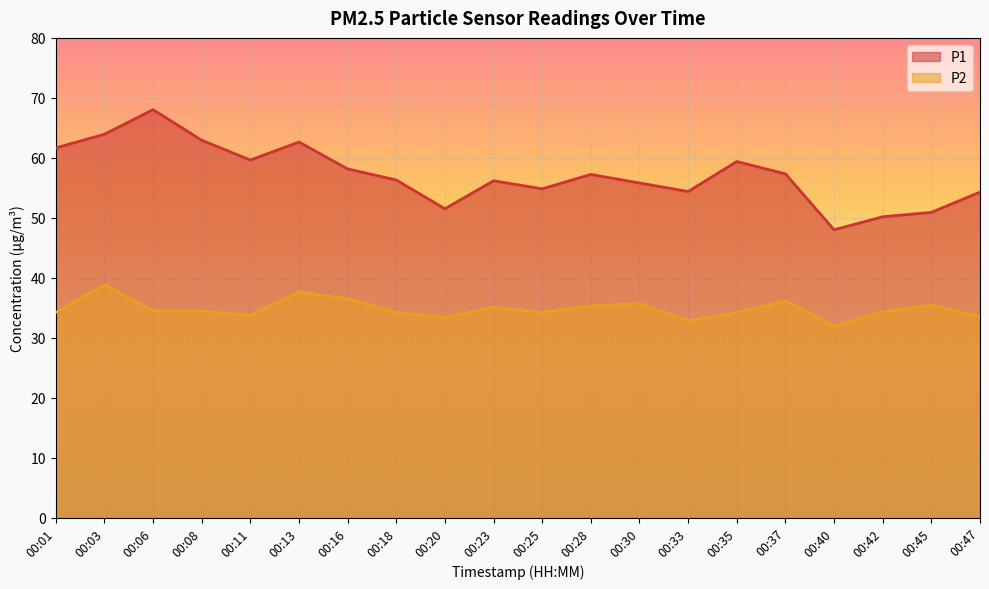

What is the sum of all P1 values?

1143.2